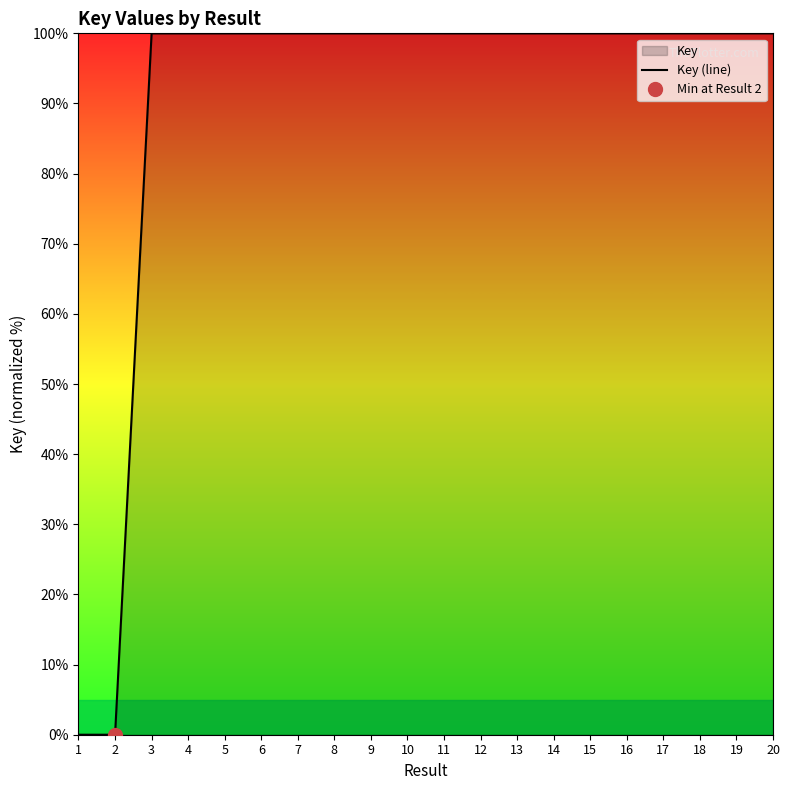

At which label is the value closest to 50?

15